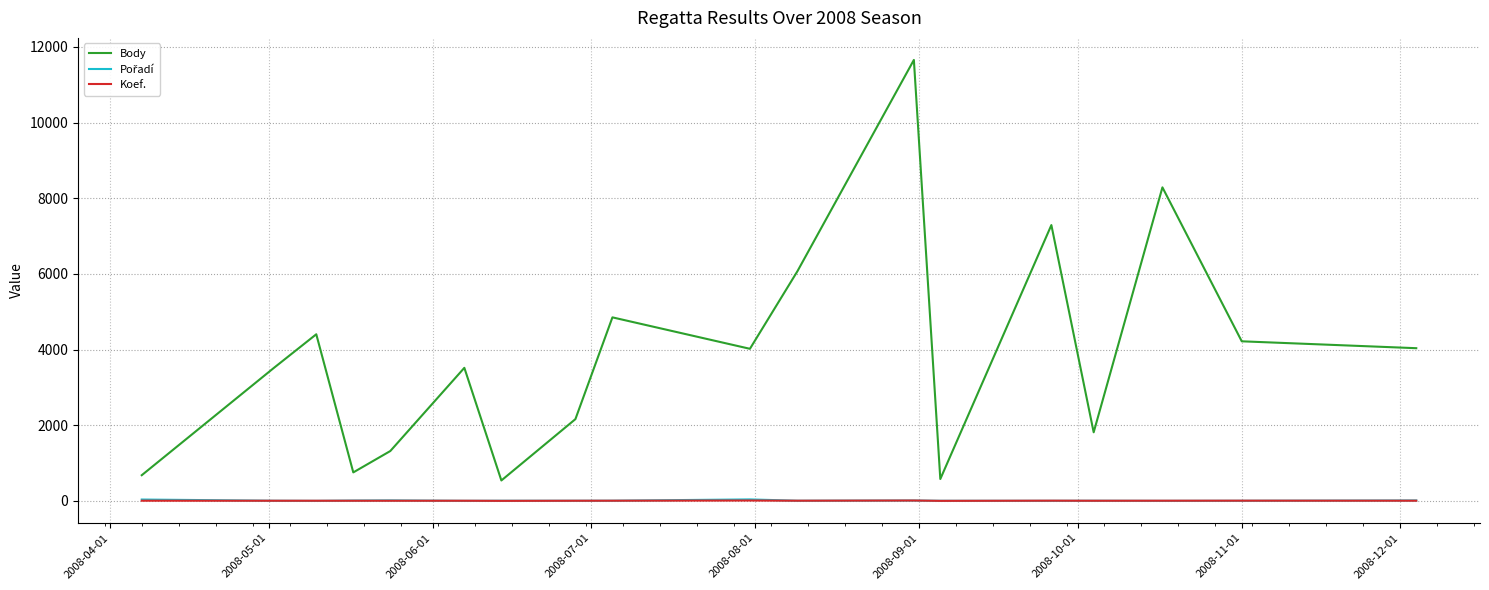

What is the maximum value shown in the chart?

11655